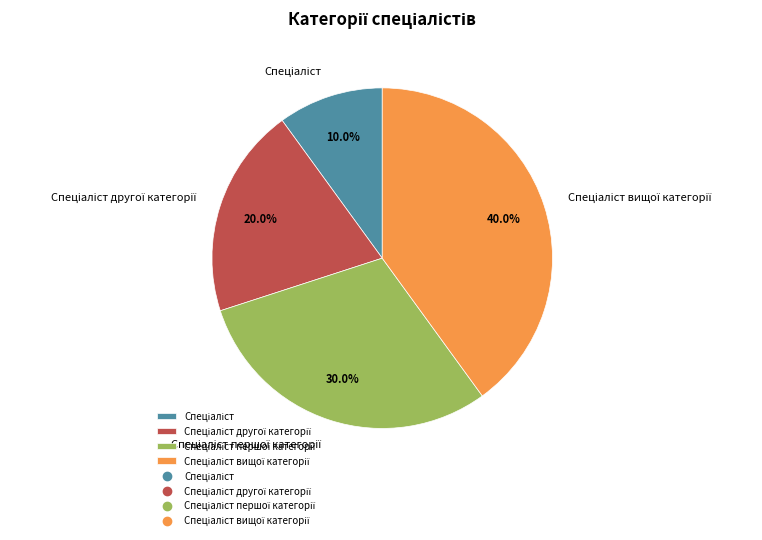

Does any single category account for the majority?

No